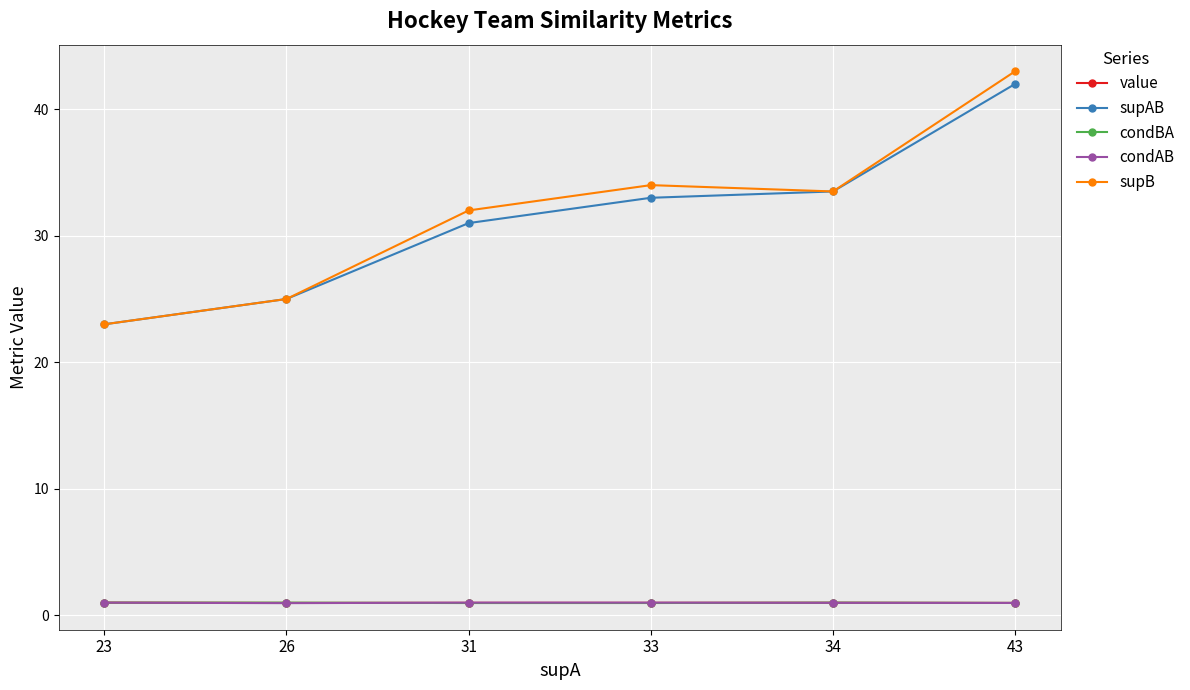

Reading right to left, extract all data points from this chart.

value: 1.0	1.0	1.0	1.0	1.0	1.0
supAB: 42.0	33.5	33.0	31.0	25.0	23.0
condBA: 1.0	1.0	1.0	1.0	1.0	1.0
condAB: 1.0	1.0	1.0	1.0	1.0	1.0
supB: 43.0	33.5	34.0	32.0	25.0	23.0